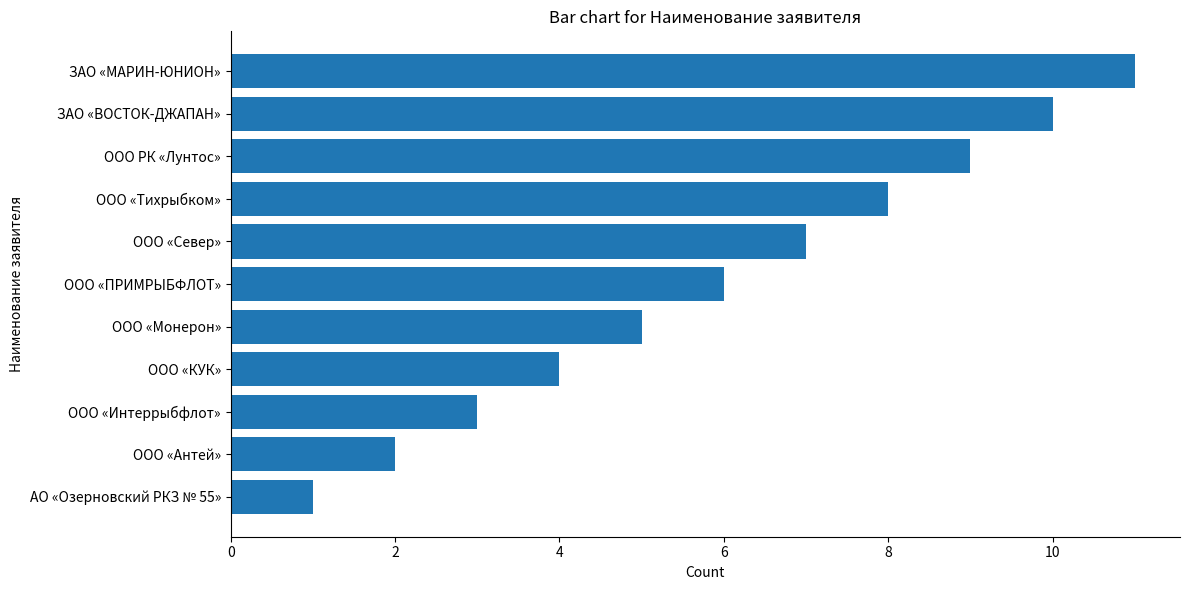

How many categories are shown in the chart?

11